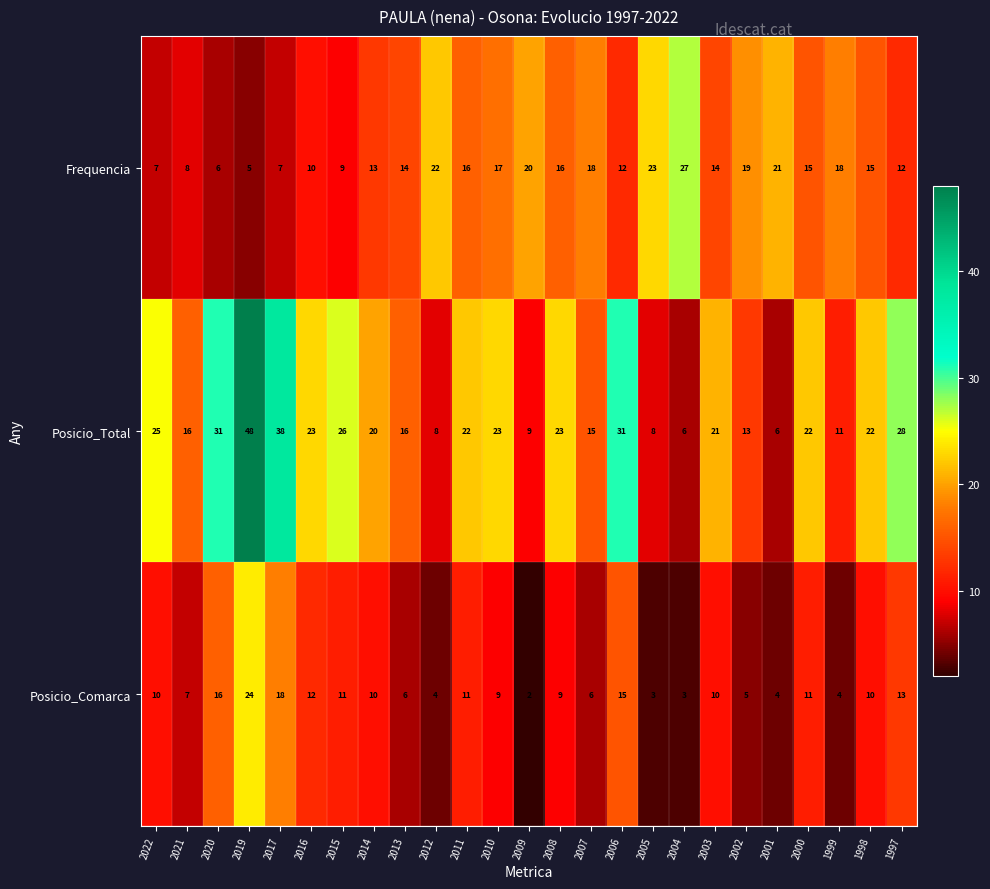

Count the number of data series in this chart.

3